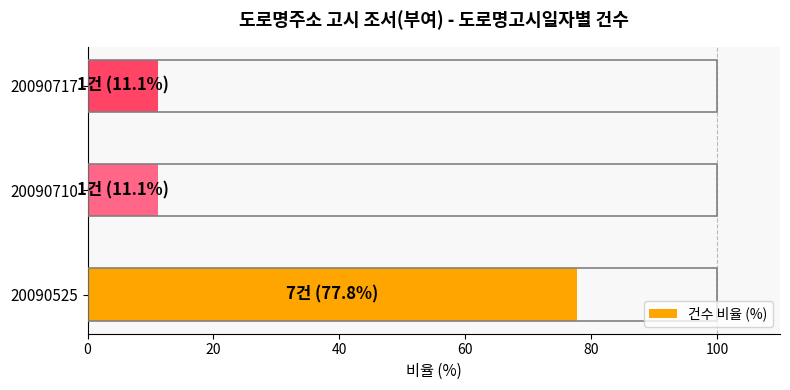

Reading bottom to top, transcribe all the data shown in this chart.

77.8	11.1	11.1